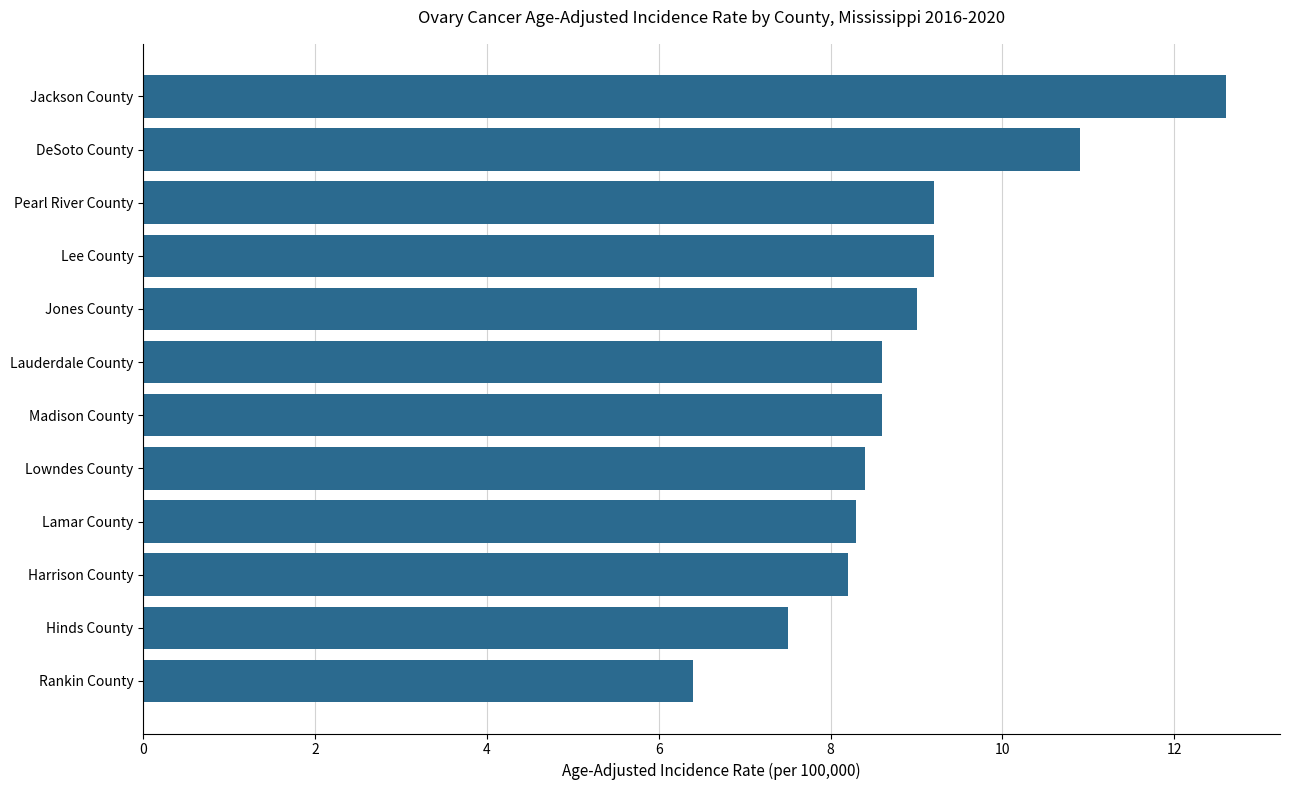

What is the average value?

8.9